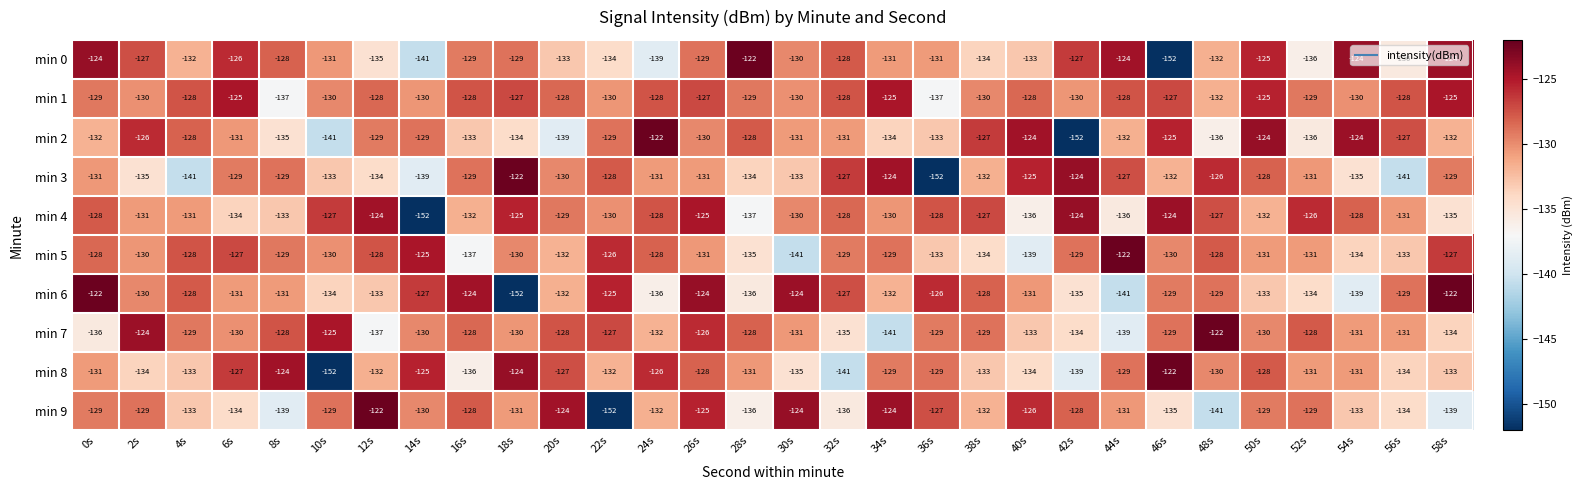

How many data points in min 3 are less than -131?

12